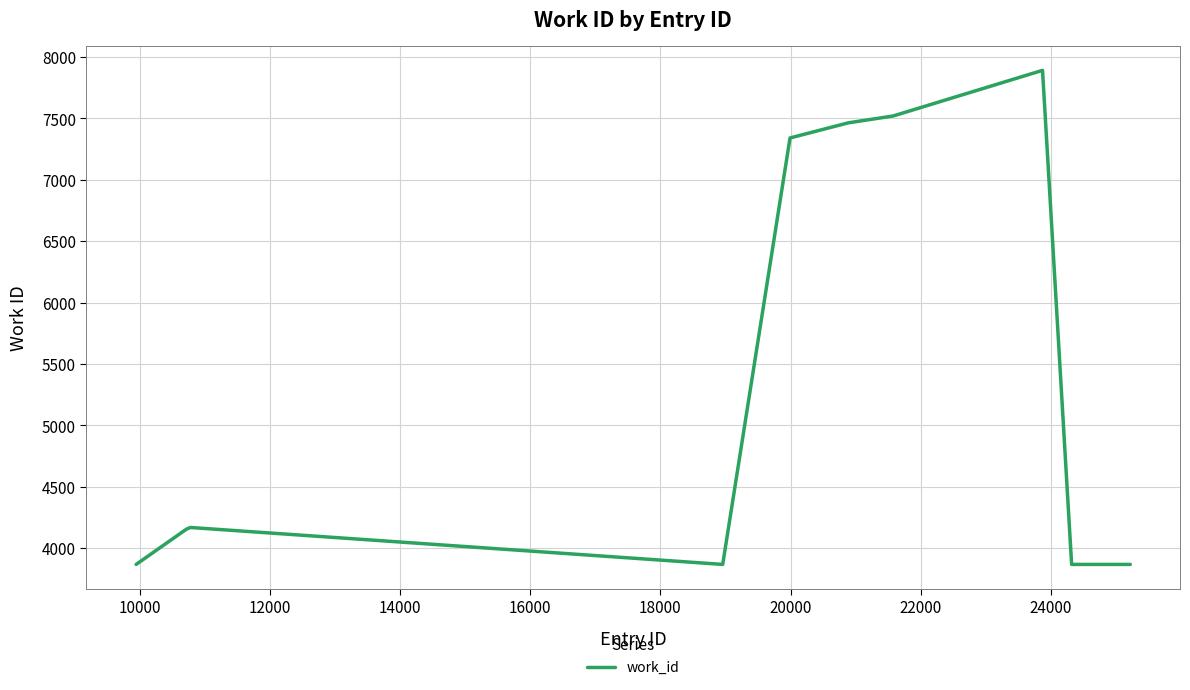

True or false: there are more than 0 points higher than both neighbors.

True